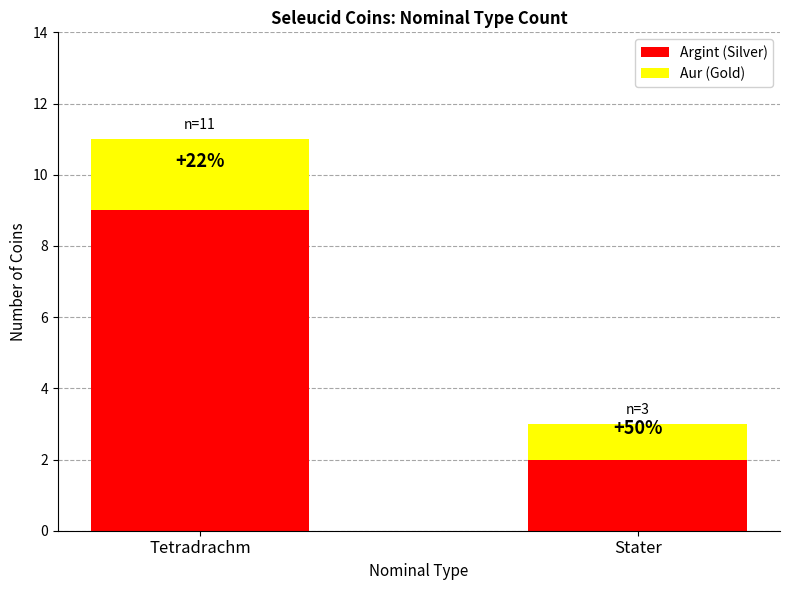

The value of Argint (Silver) at Stater is 2. True or false?

True